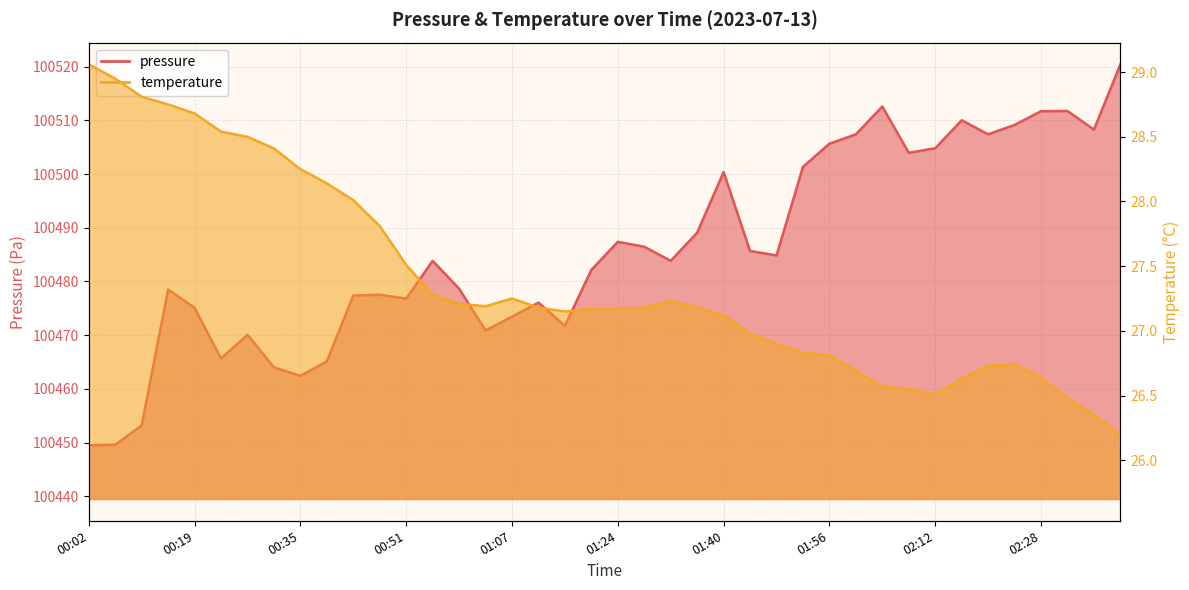

What is the label of the 23rd point from the right?

01:11